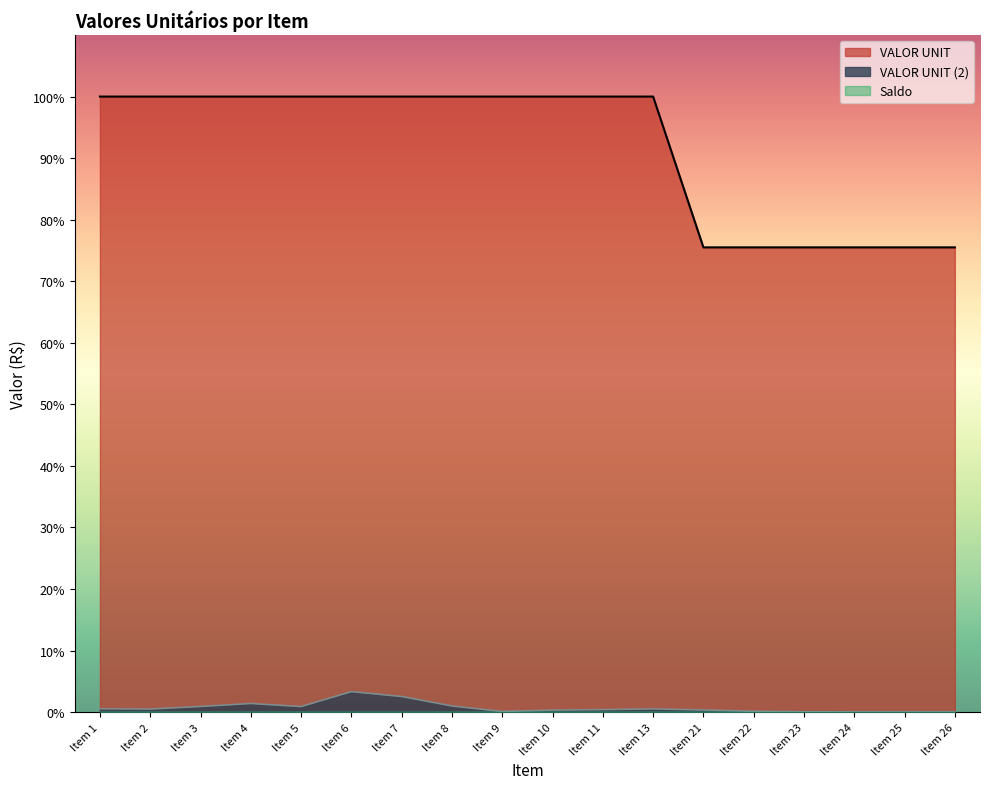

How many lines are shown in the chart?

2